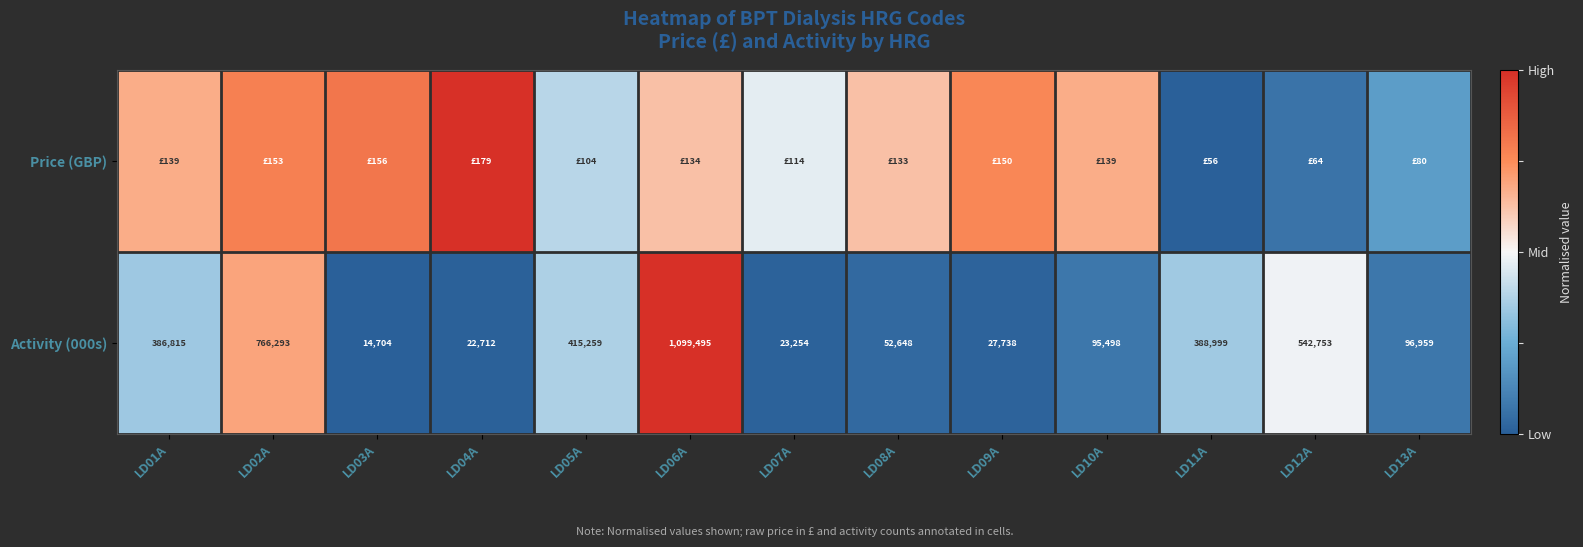

Rank the series at LD13A from highest to lowest value.

Price (GBP), Activity (000s)